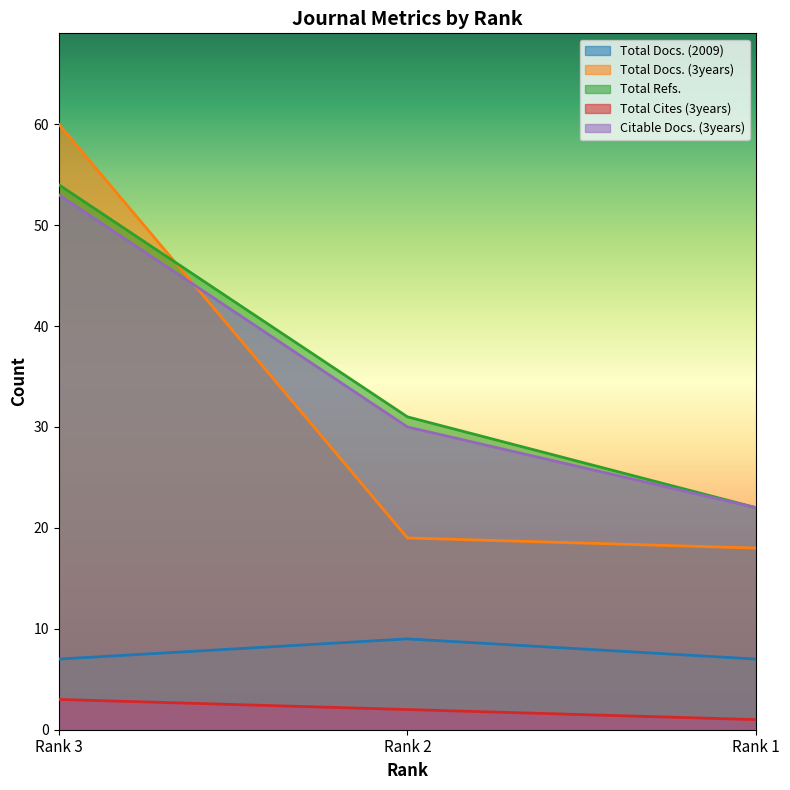

What is the total value across all series at Rank 3?

177